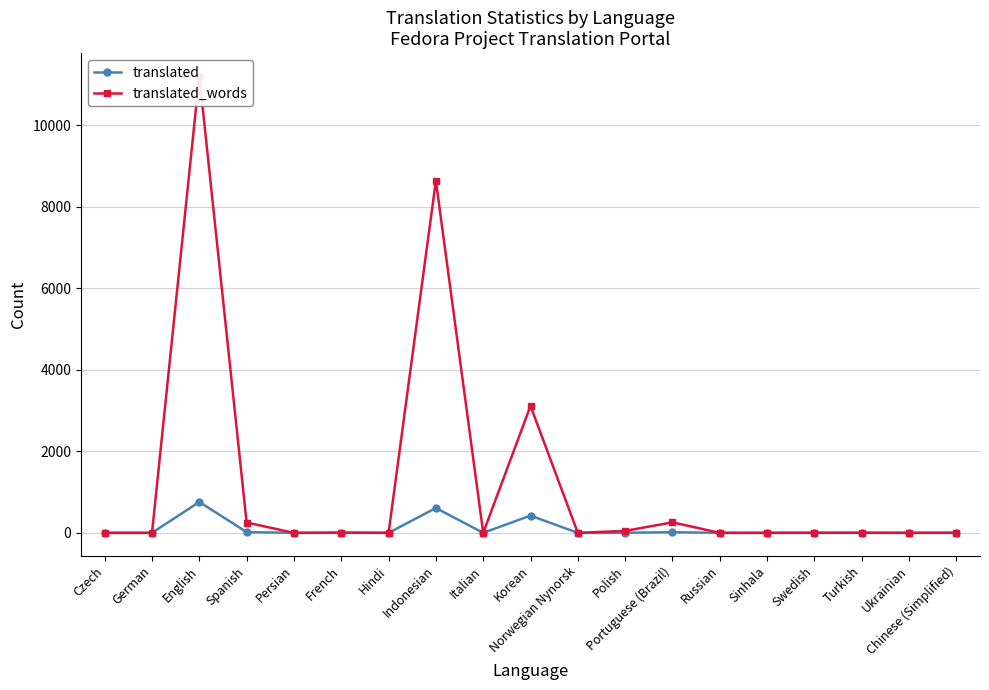

What is the difference between the translated values at Indonesian and Czech?

609